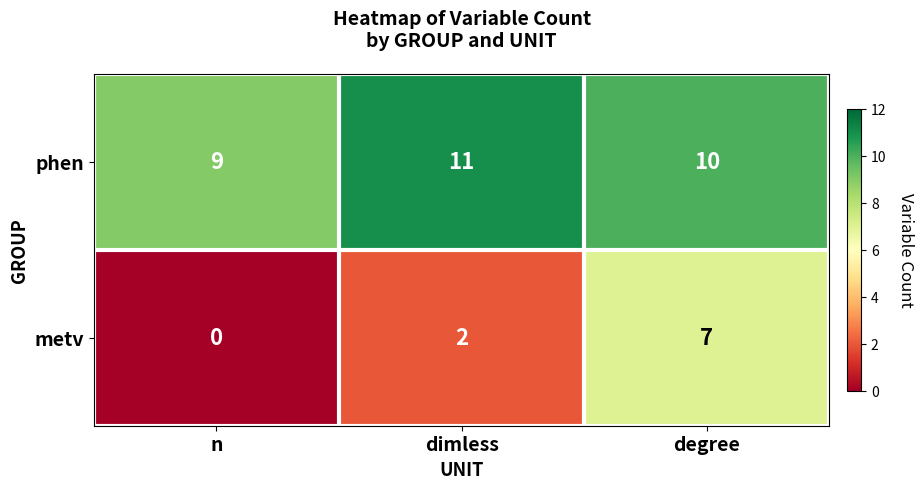

Reading right to left, list all the values displayed in this chart.

phen: 10	11	9
metv: 7	2	0